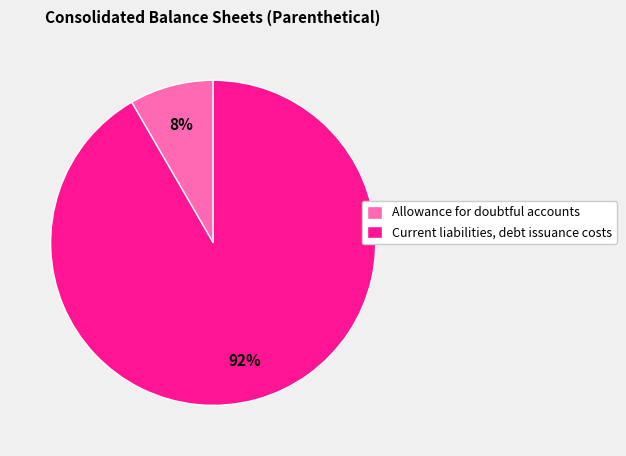

Is the sum of Allowance for doubtful accounts and Current liabilities, debt issuance costs greater than half?

Yes